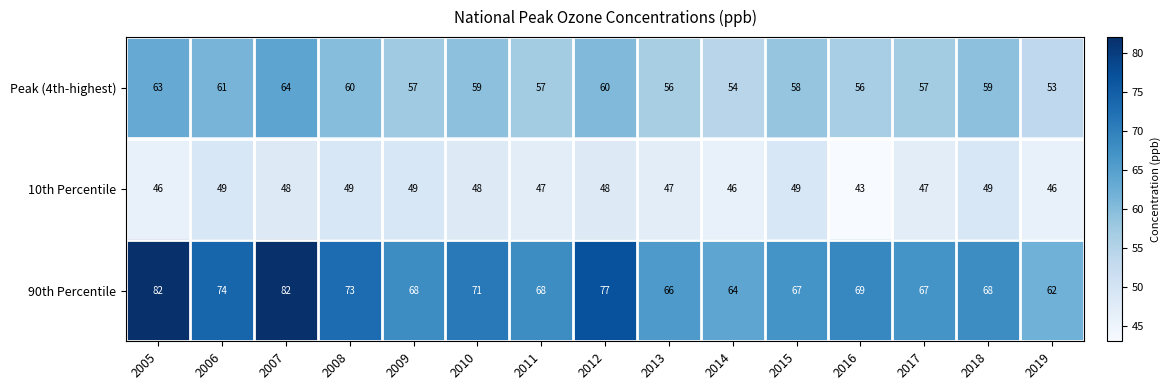

What is the average value of the 90th Percentile series?

71